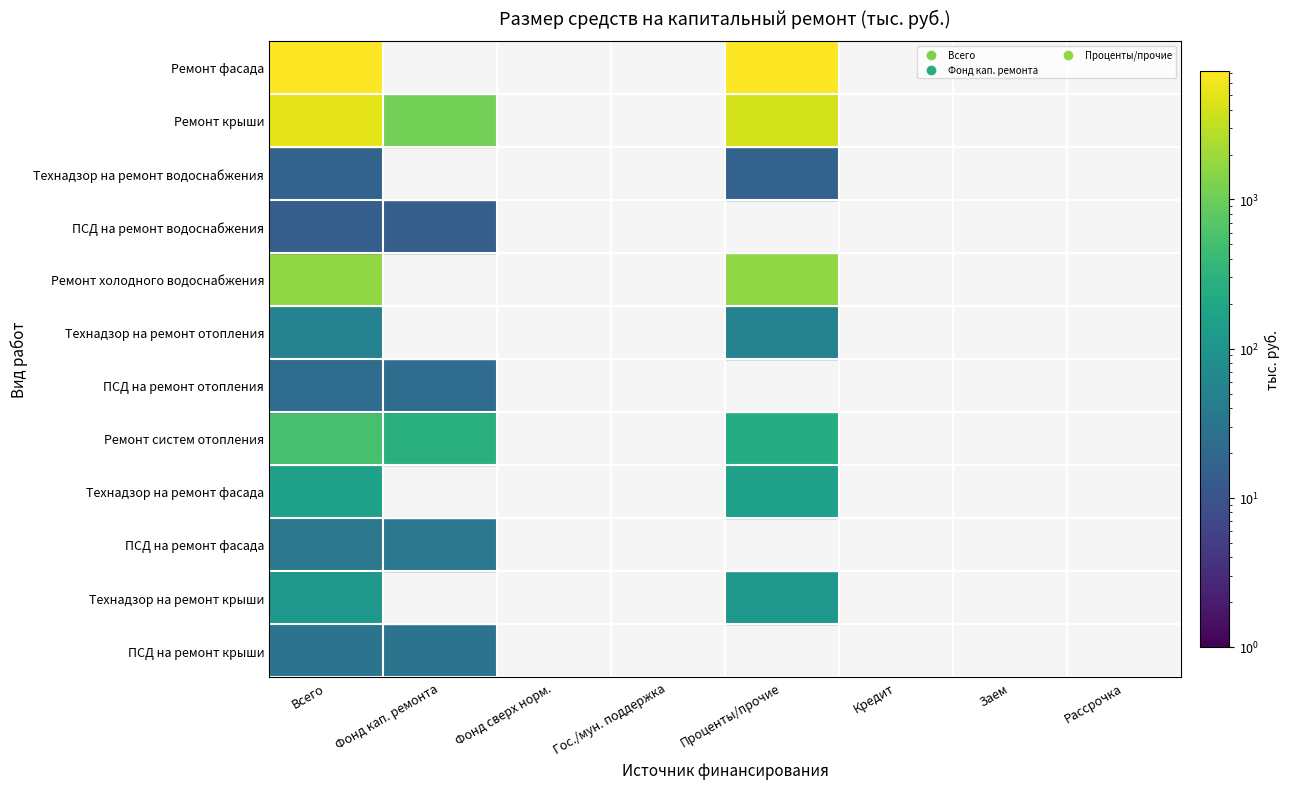

What is the average value of the Ремонт крыши series?

1275.4